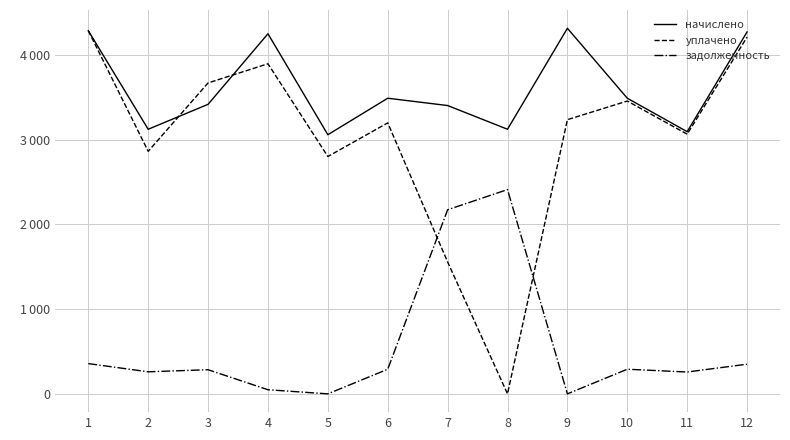

At how many categories does at least one series exceed 750?

12